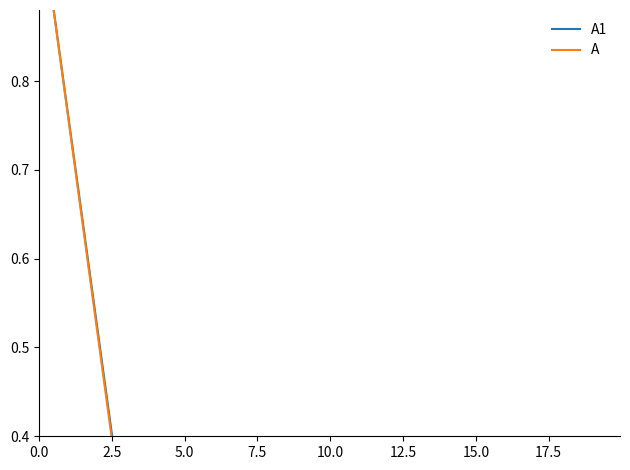

How many times do A and A1 cross each other?

2